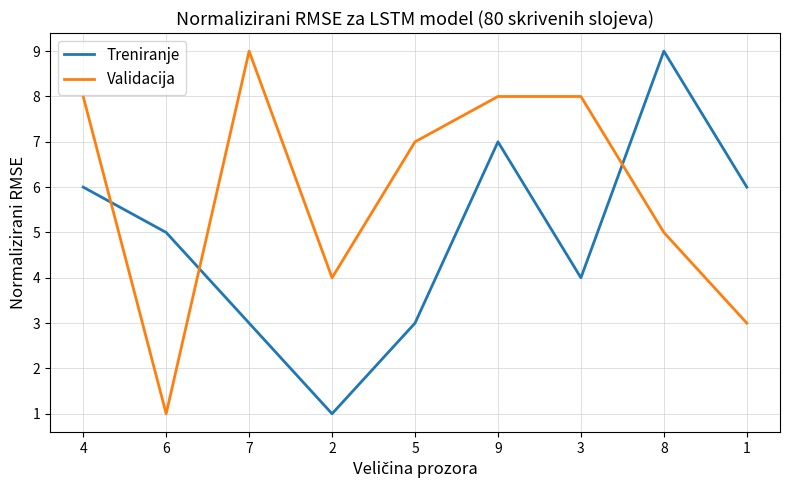

Reading left to right, transcribe all the data shown in this chart.

Treniranje: 6	5	3	1	3	7	4	9	6
Validacija: 8	1	9	4	7	8	8	5	3